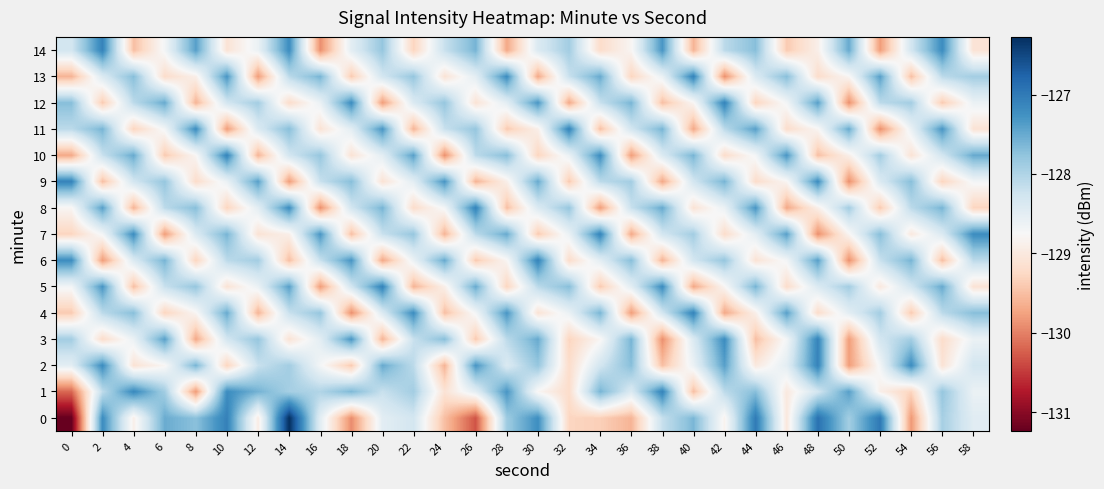

Reading right to left, list all the values displayed in this chart.

0: 58=-128.5	56=-127.9	54=-129.8	52=-127.0	50=-127.9	48=-126.9	46=-129.0	44=-127.0	42=-128.8	40=-127.6	38=-128.2	36=-129.6	34=-129.3	32=-129.3	30=-127.2	28=-127.9	26=-130.3	24=-129.5	22=-128.3	20=-128.5	18=-129.9	16=-128.5	14=-126.3	12=-128.9	10=-127.1	8=-127.7	6=-127.5	4=-128.9	2=-127.2	0=-131.2
1: 58=-128.6	56=-127.8	54=-129.3	52=-128.9	50=-127.4	48=-128.3	46=-129.0	44=-127.7	42=-128.1	40=-129.5	38=-127.1	36=-128.4	34=-127.6	32=-129.2	30=-128.8	28=-127.3	26=-128.5	24=-129.1	22=-127.9	20=-128.2	18=-127.6	16=-128.0	14=-127.9	12=-127.6	10=-127.2	8=-129.8	6=-127.9	4=-127.2	2=-128.1	0=-130.2
2: 58=-128.3	56=-129.1	54=-127.2	52=-128.7	50=-129.8	48=-127.1	46=-128.5	44=-129.0	42=-127.4	40=-128.6	38=-129.5	36=-127.7	34=-128.3	32=-129.2	30=-127.8	28=-128.4	26=-127.3	24=-129.6	22=-128.1	20=-127.5	18=-129.4	16=-128.7	14=-127.9	12=-128.2	10=-129.3	8=-127.6	6=-128.8	4=-129.1	2=-127.2	0=-128.5
3: 58=-128.6	56=-129.2	54=-127.9	52=-128.3	50=-129.8	48=-127.1	46=-128.7	44=-129.5	42=-127.2	40=-128.4	38=-129.9	36=-127.6	34=-128.8	32=-129.3	30=-127.5	28=-128.1	26=-129.4	24=-127.7	22=-128.2	20=-129.6	18=-127.3	16=-128.5	14=-129.1	12=-127.8	10=-128.3	8=-129.7	6=-127.4	4=-128.6	2=-129.2	0=-127.9
4: 58=-127.7	56=-128.1	54=-129.4	52=-127.9	50=-128.5	48=-129.2	46=-127.4	44=-128.9	42=-129.7	40=-127.1	38=-128.3	36=-129.8	34=-127.6	32=-128.6	30=-129.1	28=-127.3	26=-128.7	24=-129.5	22=-127.2	20=-128.4	18=-129.9	16=-127.8	14=-128.2	12=-129.6	10=-127.5	8=-128.8	6=-129.3	4=-127.7	2=-128.1	0=-129.4
5: 58=-129.1	56=-127.5	54=-128.3	52=-129.0	50=-127.9	48=-128.4	46=-129.2	44=-127.6	42=-128.8	40=-129.7	38=-127.2	36=-128.5	34=-129.4	32=-127.7	30=-128.1	28=-129.3	26=-127.5	24=-128.9	22=-129.6	20=-127.1	18=-128.3	16=-129.8	14=-127.4	12=-128.6	10=-129.1	8=-127.8	6=-128.2	4=-129.5	2=-127.3	0=-128.7
6: 58=-128.1	56=-129.5	54=-127.6	52=-128.2	50=-129.9	48=-127.4	46=-128.7	44=-129.1	42=-127.8	40=-128.3	38=-129.6	36=-127.7	34=-128.5	32=-129.2	30=-127.1	28=-128.8	26=-129.4	24=-127.5	22=-128.6	20=-129.7	18=-127.3	16=-128.2	14=-129.5	12=-127.9	10=-128.1	8=-129.3	6=-127.6	4=-128.4	2=-129.8	0=-127.2
7: 58=-127.2	56=-128.4	54=-129.0	52=-127.7	50=-128.8	48=-129.9	46=-127.4	44=-128.5	42=-129.2	40=-127.9	38=-128.3	36=-129.7	34=-127.1	32=-128.6	30=-129.4	28=-127.5	26=-128.1	24=-129.6	22=-127.8	20=-128.2	18=-129.5	16=-127.3	14=-128.9	12=-129.1	10=-127.6	8=-128.4	6=-129.8	4=-127.2	2=-128.7	0=-129.3
8: 58=-129.3	56=-127.6	54=-128.1	52=-129.4	50=-127.9	48=-128.9	46=-129.7	44=-127.3	42=-128.6	40=-129.1	38=-127.5	36=-128.2	34=-129.8	32=-127.8	30=-128.4	28=-129.5	26=-127.1	24=-128.7	22=-129.2	20=-127.6	18=-128.3	16=-129.9	14=-127.2	12=-128.5	10=-129.3	8=-127.7	6=-128.1	4=-129.6	2=-127.4	0=-128.8
9: 58=-128.7	56=-129.3	54=-127.7	52=-128.4	50=-129.9	48=-127.2	46=-128.8	44=-129.2	42=-127.6	40=-128.3	38=-129.7	36=-127.9	34=-128.1	32=-129.4	30=-127.5	28=-128.9	26=-129.6	24=-127.3	22=-128.5	20=-129.1	18=-127.7	16=-128.2	14=-129.8	12=-127.4	10=-128.6	8=-129.2	6=-127.8	4=-128.3	2=-129.5	0=-127.1
10: 58=-127.5	56=-128.3	54=-129.1	52=-127.9	50=-128.9	48=-129.5	46=-127.3	44=-128.7	42=-129.2	40=-127.6	38=-128.4	36=-129.8	34=-127.2	32=-128.6	30=-129.3	28=-127.7	26=-128.1	24=-129.9	22=-127.4	20=-128.5	18=-129.1	16=-127.8	14=-128.3	12=-129.6	10=-127.1	8=-128.8	6=-129.4	4=-127.5	2=-128.2	0=-129.7
11: 58=-129.1	56=-127.3	54=-128.6	52=-129.9	50=-127.5	48=-128.8	46=-129.2	44=-127.4	42=-128.1	40=-129.7	38=-127.6	36=-128.3	34=-129.5	32=-127.1	30=-128.9	28=-129.4	26=-127.8	24=-128.2	22=-129.6	20=-127.3	18=-128.5	16=-129.1	14=-127.7	12=-128.4	10=-129.8	8=-127.2	6=-128.7	4=-129.3	2=-127.6	0=-128.1
12: 58=-128.6	56=-129.4	54=-127.9	52=-128.1	50=-129.9	48=-127.4	46=-128.7	44=-129.3	42=-127.1	40=-128.8	38=-129.5	36=-127.6	34=-128.2	32=-129.7	30=-127.3	28=-128.5	26=-129.1	24=-127.8	22=-128.4	20=-129.8	18=-127.2	16=-128.6	14=-129.2	12=-127.9	10=-128.3	8=-129.6	6=-127.5	4=-128.1	2=-129.4	0=-127.7
13: 58=-127.9	56=-128.1	54=-129.5	52=-127.4	50=-128.8	48=-129.2	46=-127.7	44=-128.4	42=-129.9	40=-127.1	38=-128.6	36=-129.3	34=-127.5	32=-128.2	30=-129.7	28=-127.2	26=-128.5	24=-129.1	22=-127.8	20=-128.3	18=-129.4	16=-127.6	14=-128.1	12=-129.8	10=-127.3	8=-128.9	6=-129.2	4=-127.7	2=-128.4	0=-129.6
14: 58=-129.1	56=-127.2	54=-128.3	52=-129.8	50=-127.5	48=-128.9	46=-129.4	44=-127.7	42=-128.1	40=-129.6	38=-127.3	36=-128.8	34=-129.2	32=-127.9	30=-128.4	28=-129.7	26=-127.6	24=-128.2	22=-129.3	20=-127.8	18=-128.5	16=-129.9	14=-127.2	12=-128.6	10=-129.1	8=-127.4	6=-128.7	4=-129.5	2=-127.1	0=-128.3